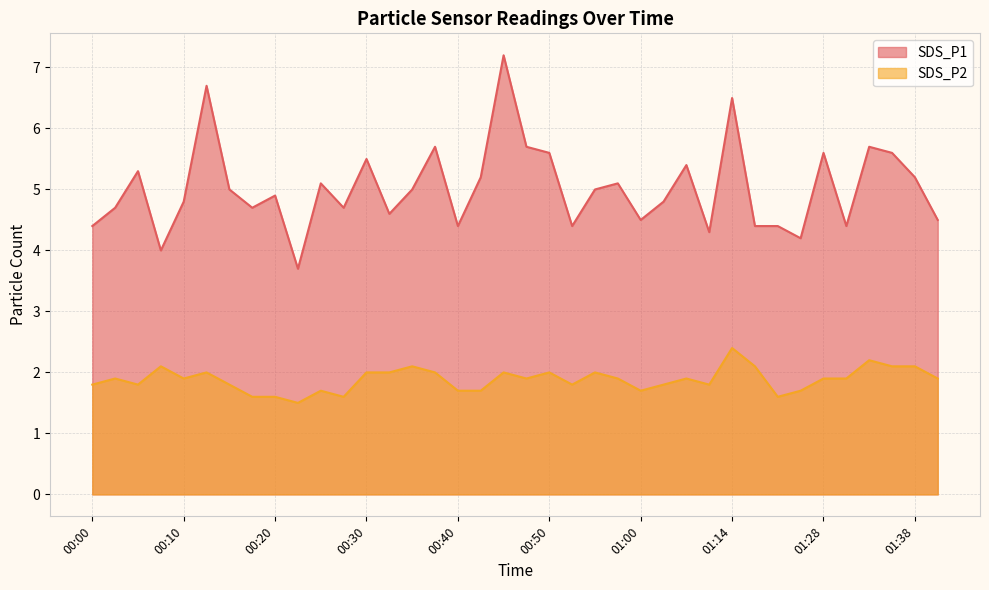

At which category does the chart reach its minimum across all series?

00:23